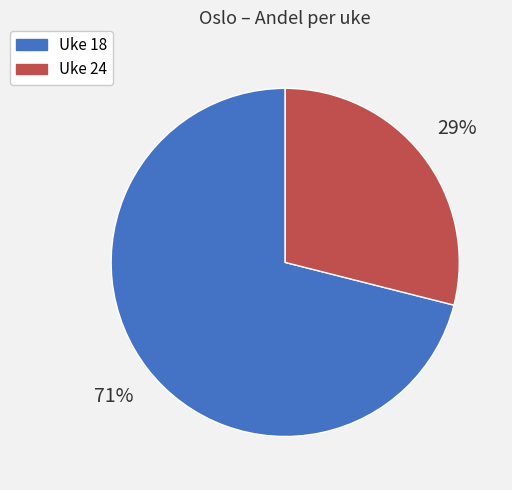

To the nearest percent, what is the difference between the largest and smallest slice percentages?

42%